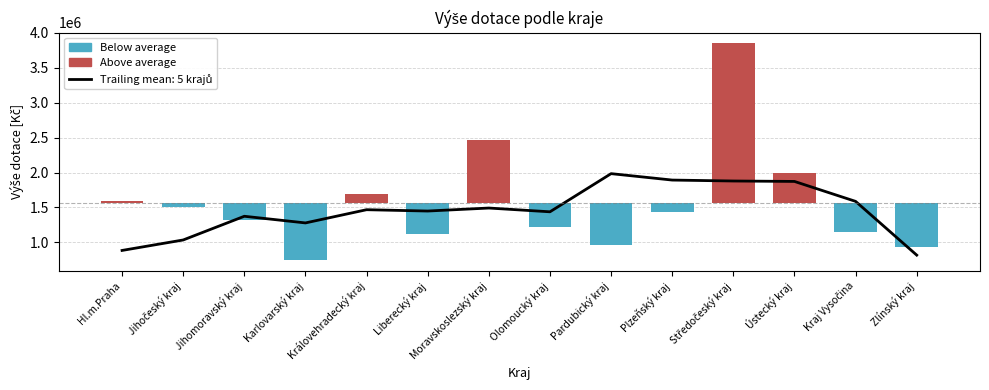

Reading right to left, transcribe all the data shown in this chart.

Above average: 0.0	0.0	428527.4	2278571.4	0.0	0.0	0.0	888338.4	0.0	126569.4	0.0	0.0	0.0	22221.4
Below average: -637428.6	-417712.6	0.0	0.0	-142888.6	-606428.6	-350428.6	0.0	-454488.6	0.0	-821337.6	-255228.6	-58286.6	0.0